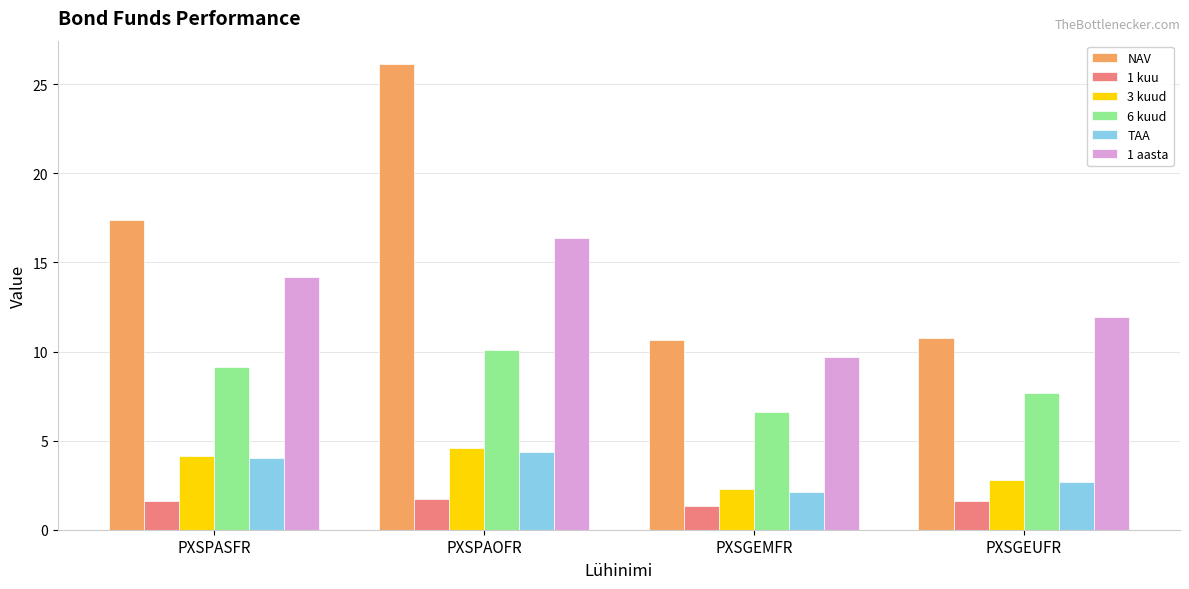

Is it true that 1 aasta equals 14.2 at PXSPASFR?

True